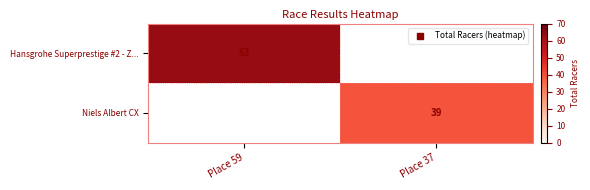

Is it true that Niels Albert CX equals 68 at Place 37?

False